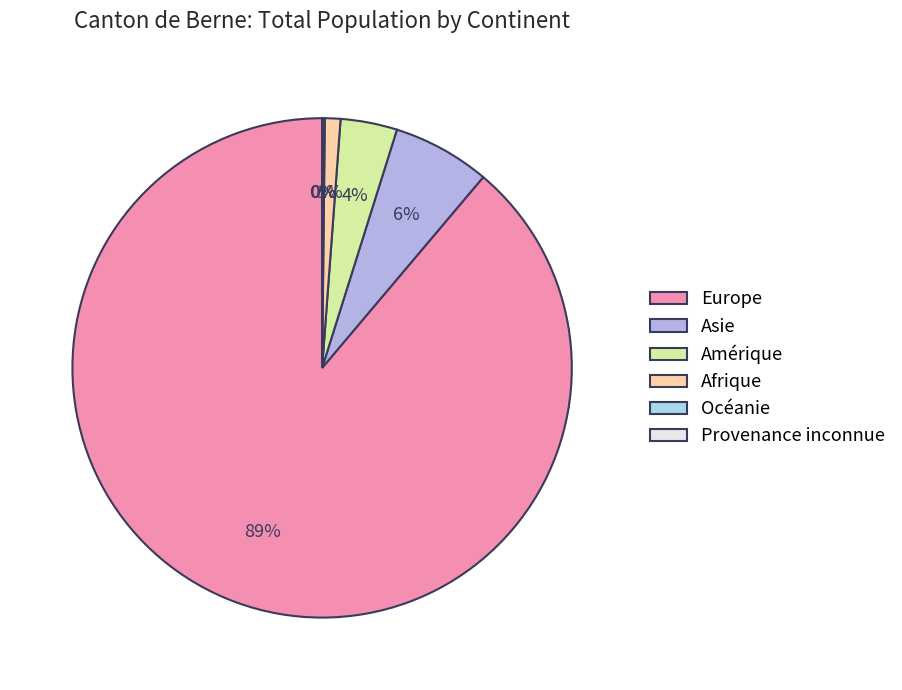

Rank the categories by value from highest to lowest.

Europe, Asie, Amérique, Afrique, Océanie, Provenance inconnue